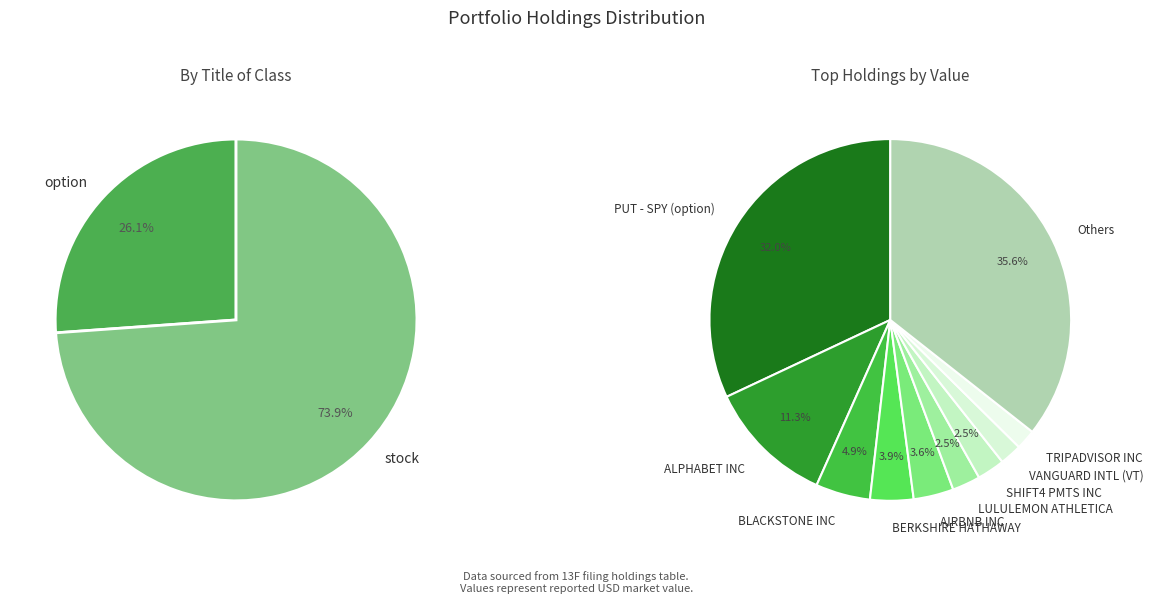

Does any single category account for the majority?

Yes